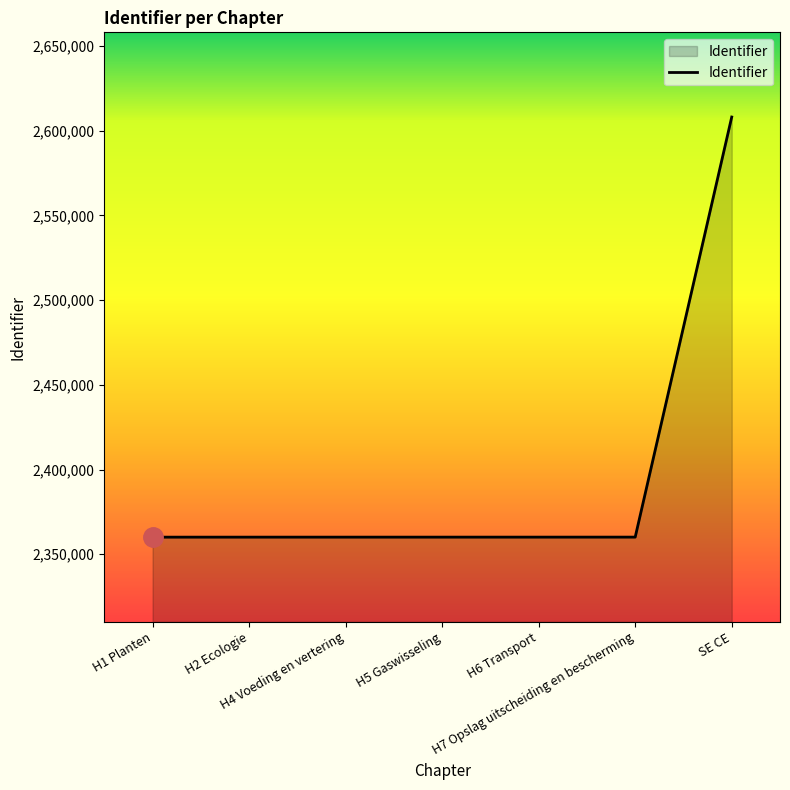

How many lines are shown in the chart?

1